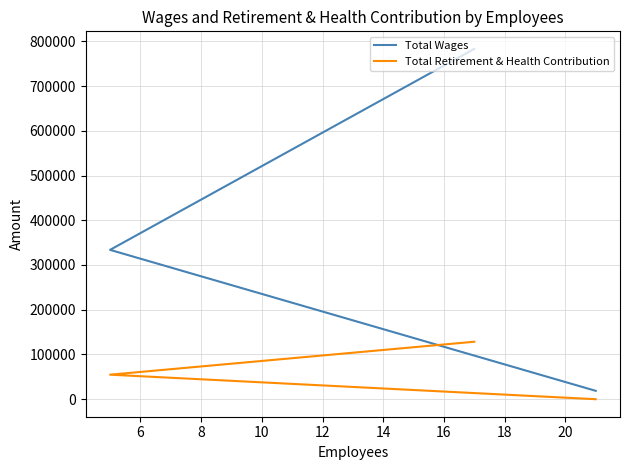

At how many categories does at least one series exceed 432252?

1